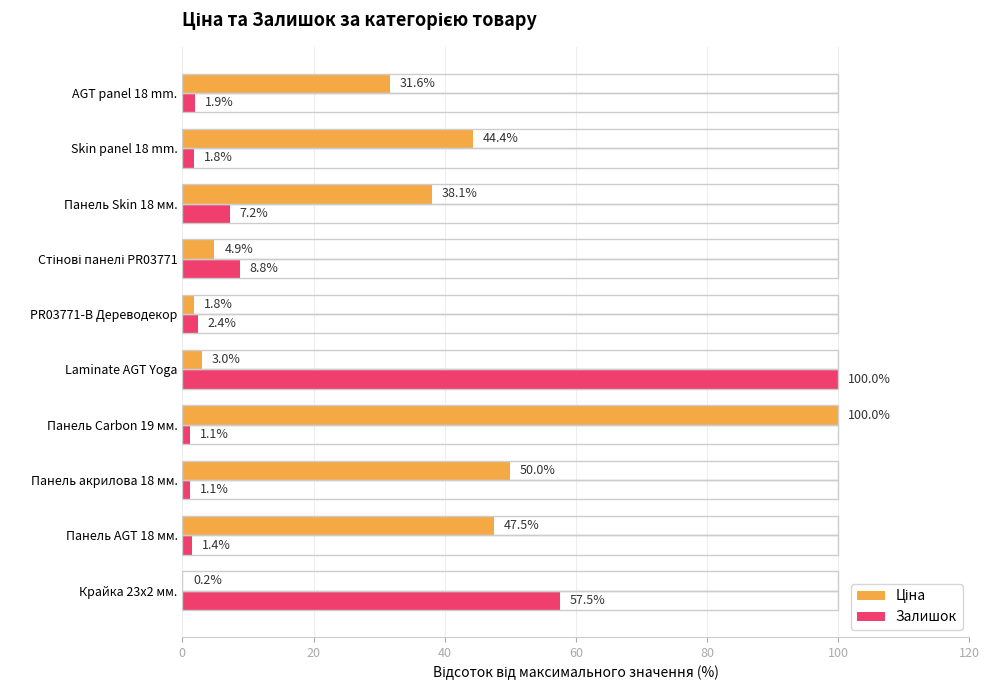

At which category is the sum across all series the highest?

Laminate AGT Yoga